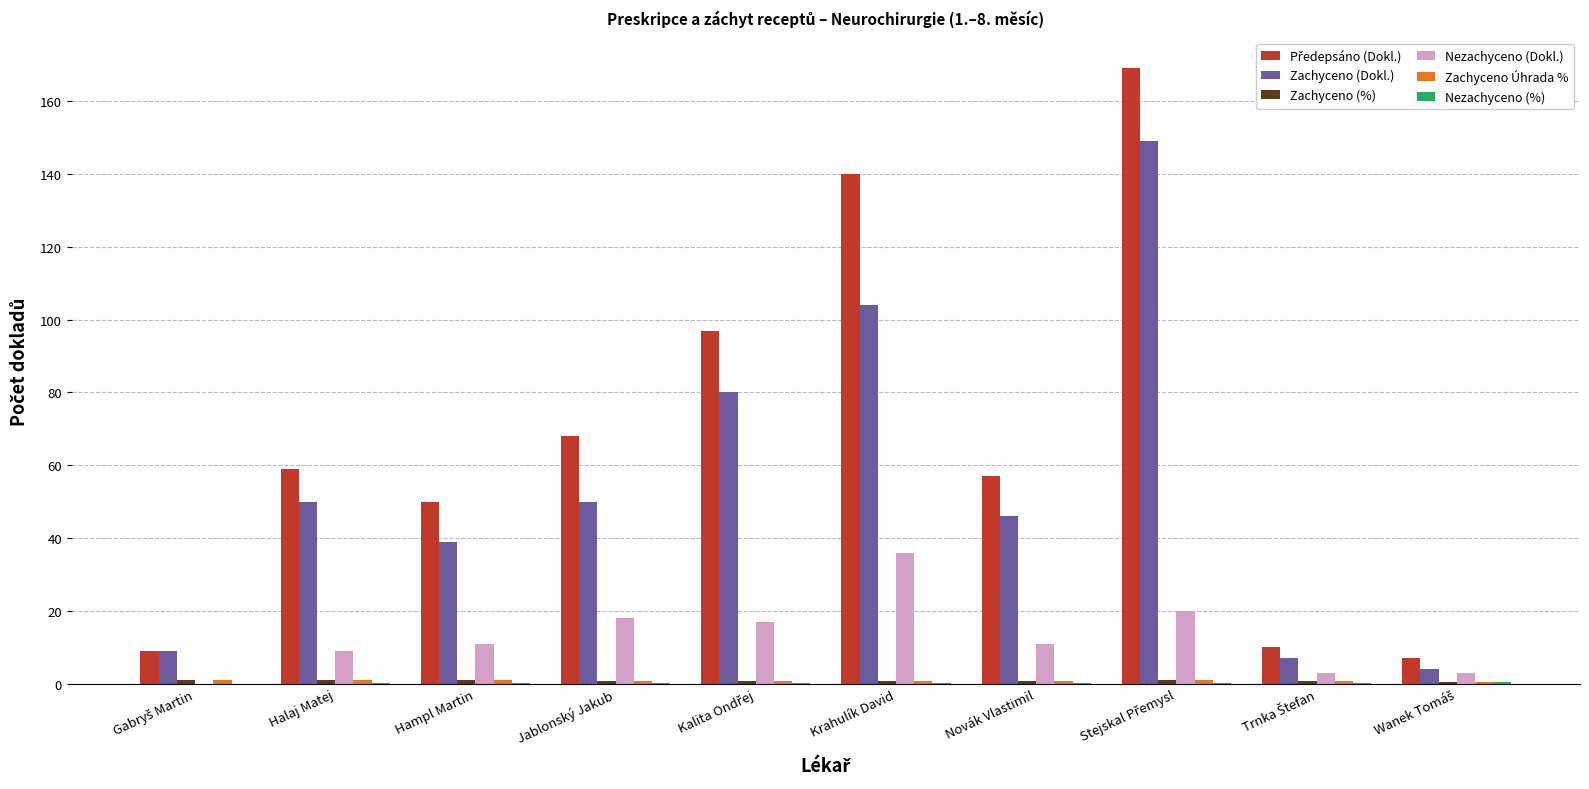

What is the maximum value shown in the chart?

169.0